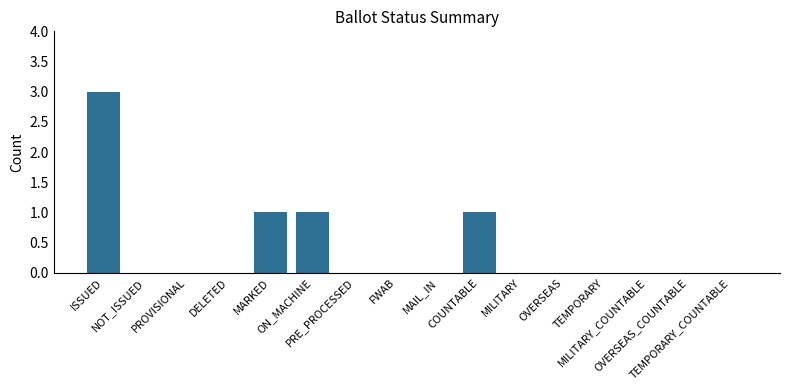

What is the greatest value displayed?

3